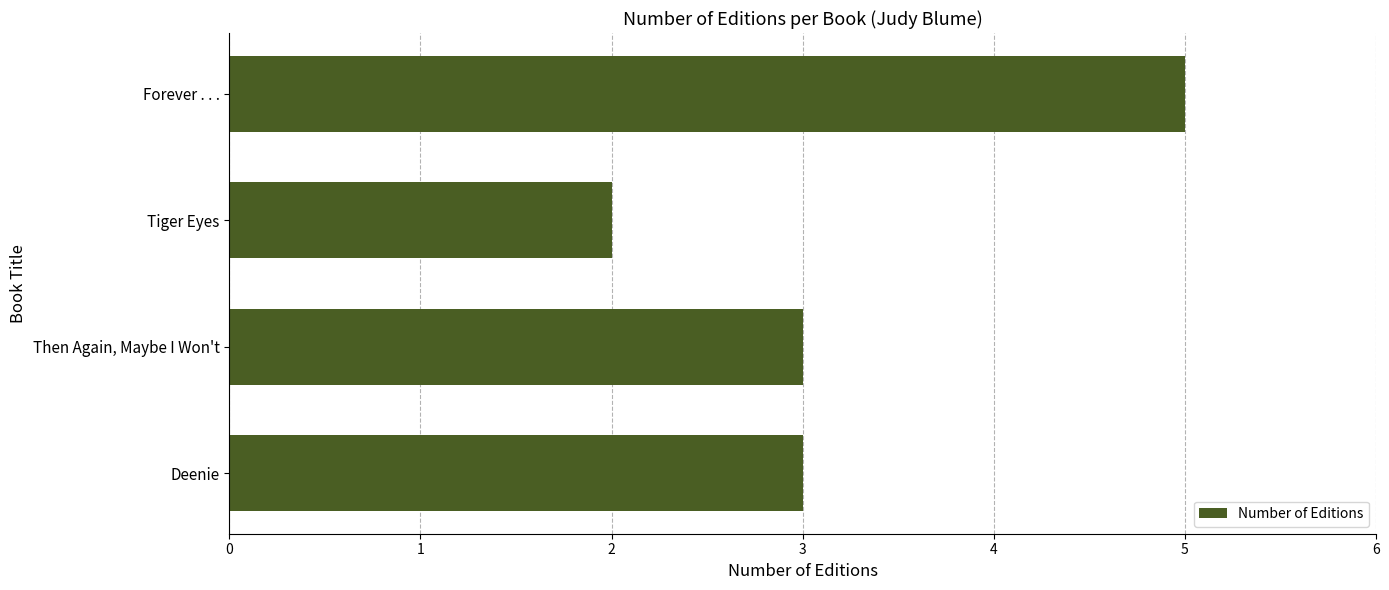

True or false: the data shows 2 at Tiger Eyes.

True